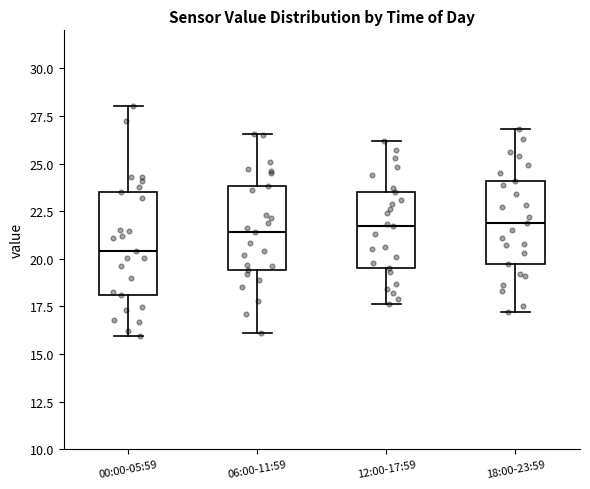

Which box's median line is the lowest?

00:00-05:59